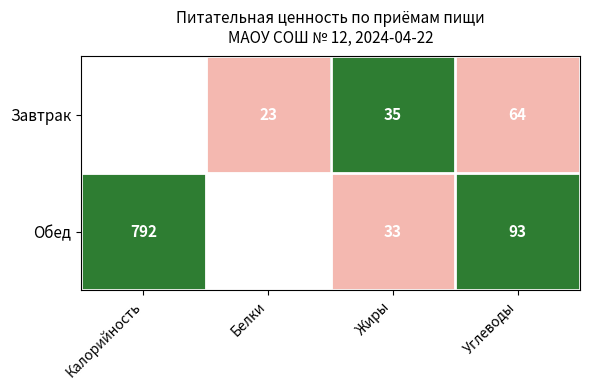

How many categories are shown in the chart?

4